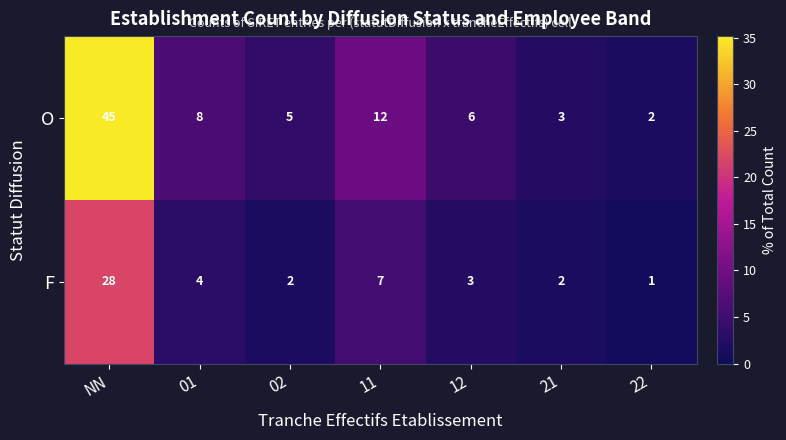

The O series shows 8 at 01. True or false?

True